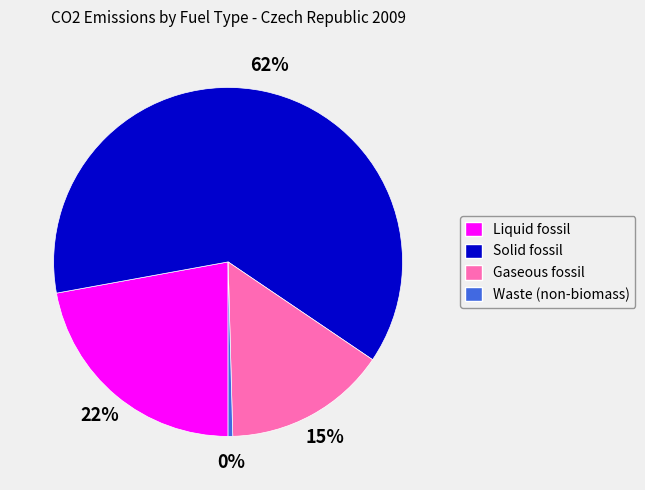

The Gaseous fossil slice represents 30% of the pie. True or false?

False